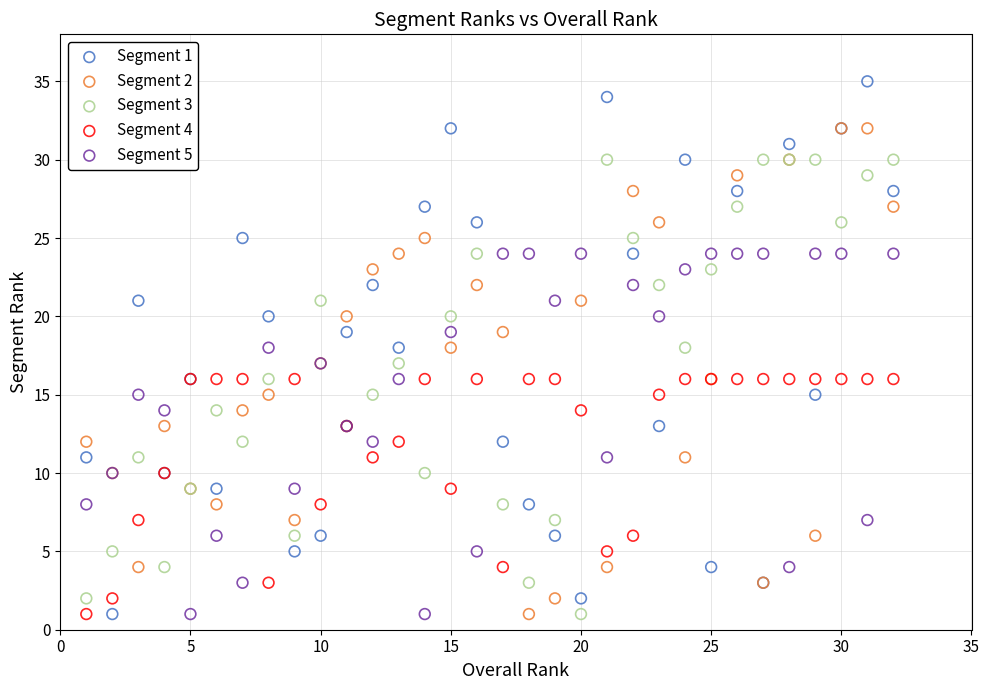

What are all the series names shown in the legend?

Segment 1, Segment 2, Segment 3, Segment 4, Segment 5